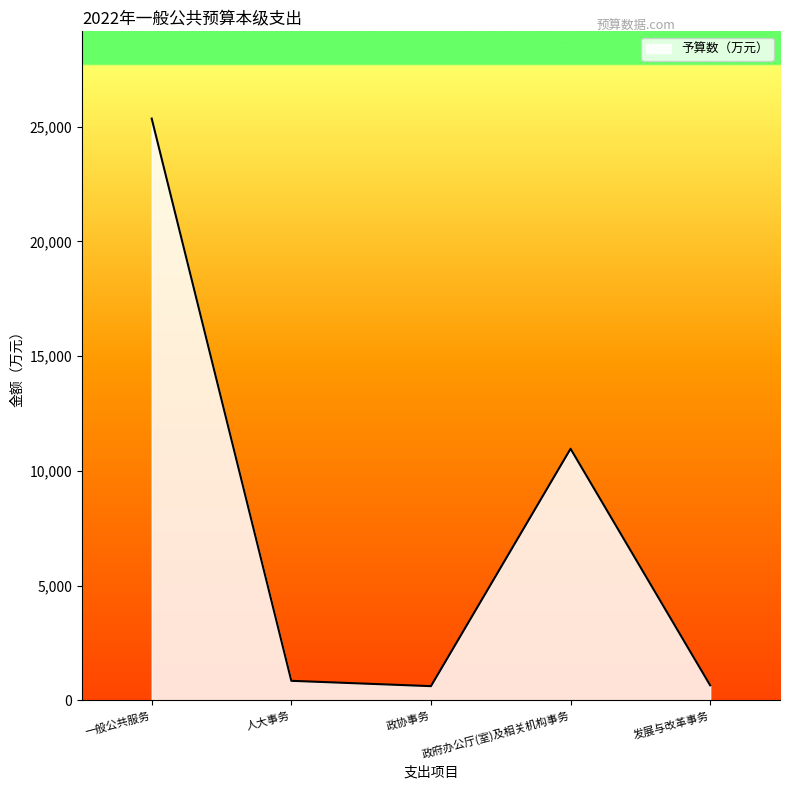

What is the difference between the second highest and minimum values?

10348.5